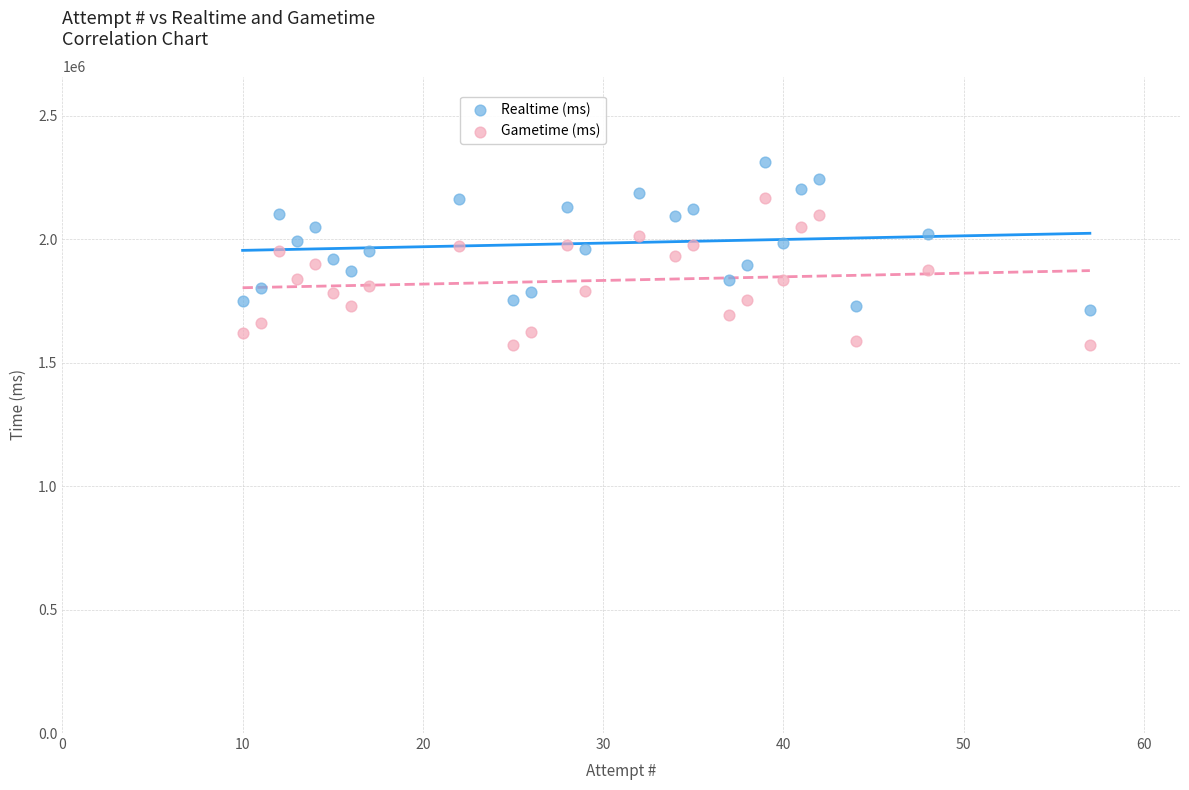

What is the X range (max minus min) for the scatter plot?

47